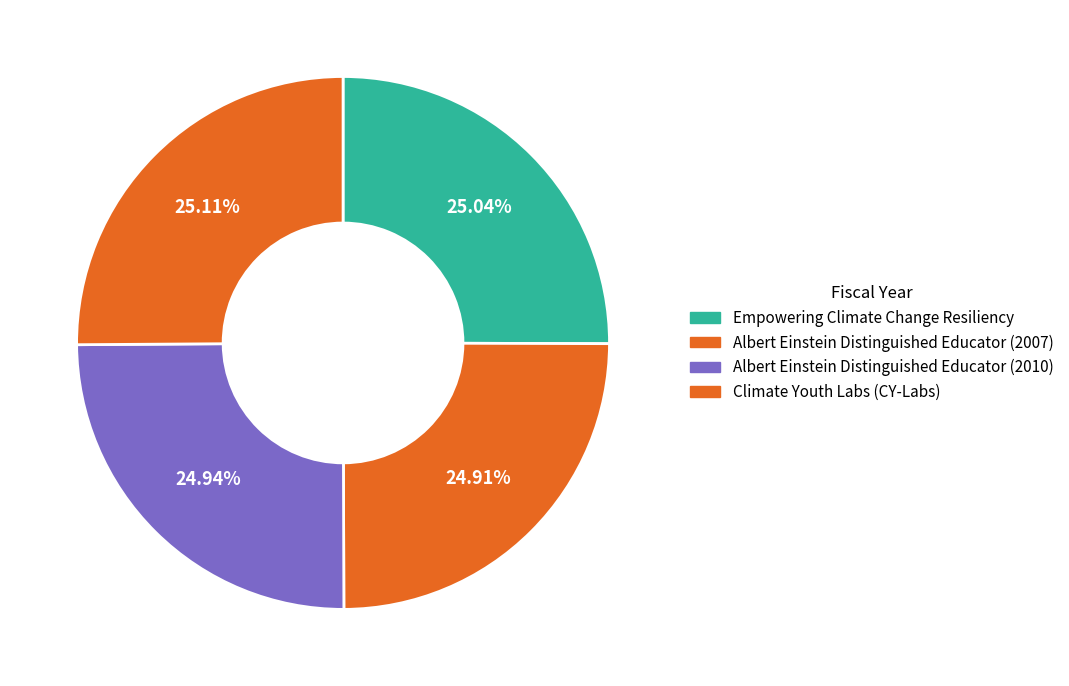

Which category has the biggest portion of the pie?

Climate Youth Labs (CY-Labs)